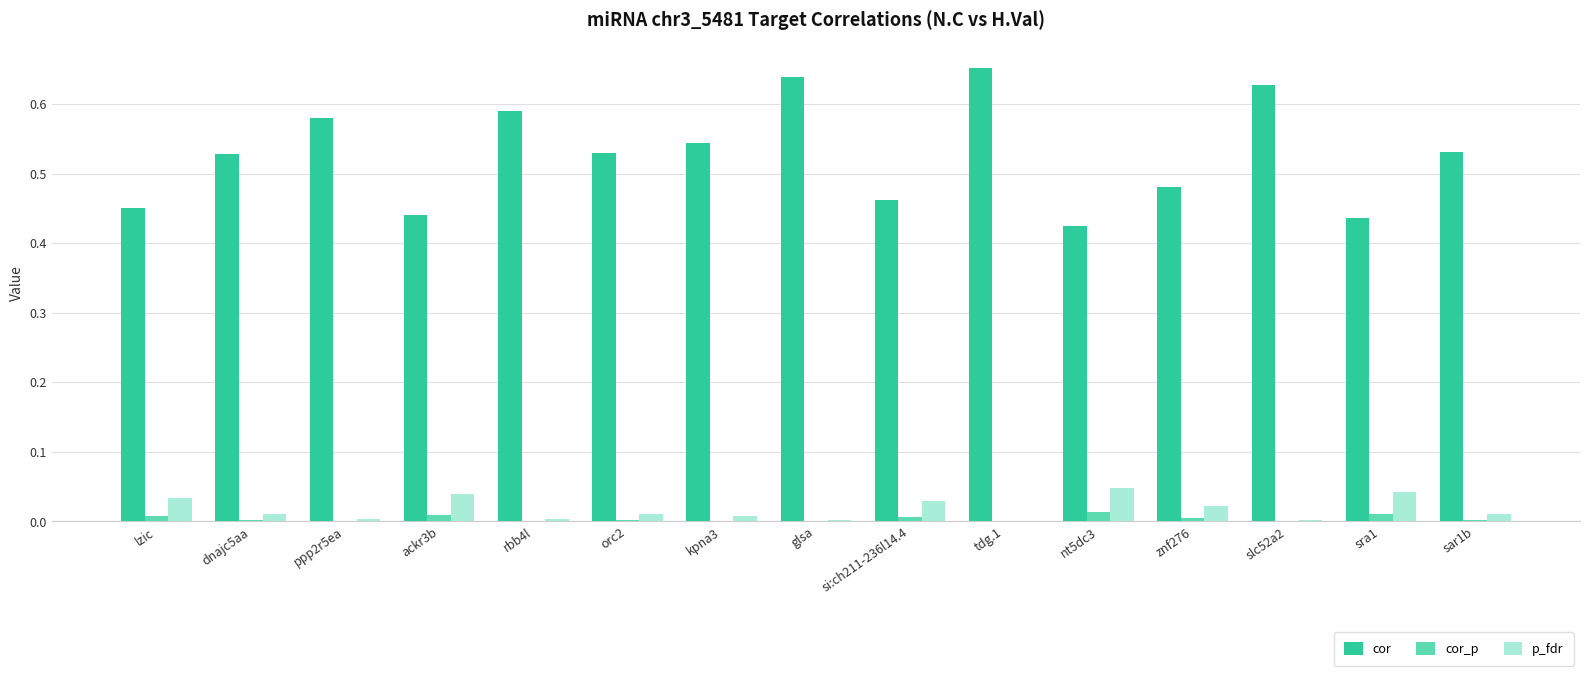

Is the value of cor at ackr3b greater than the value of p_fdr at sar1b?

Yes